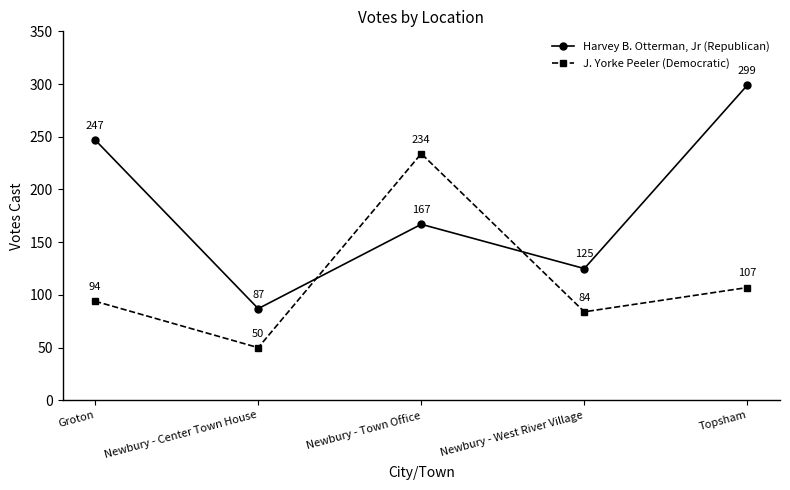

At which category does Harvey B. Otterman, Jr (Republican) reach its first local valley?

Newbury - Center Town House